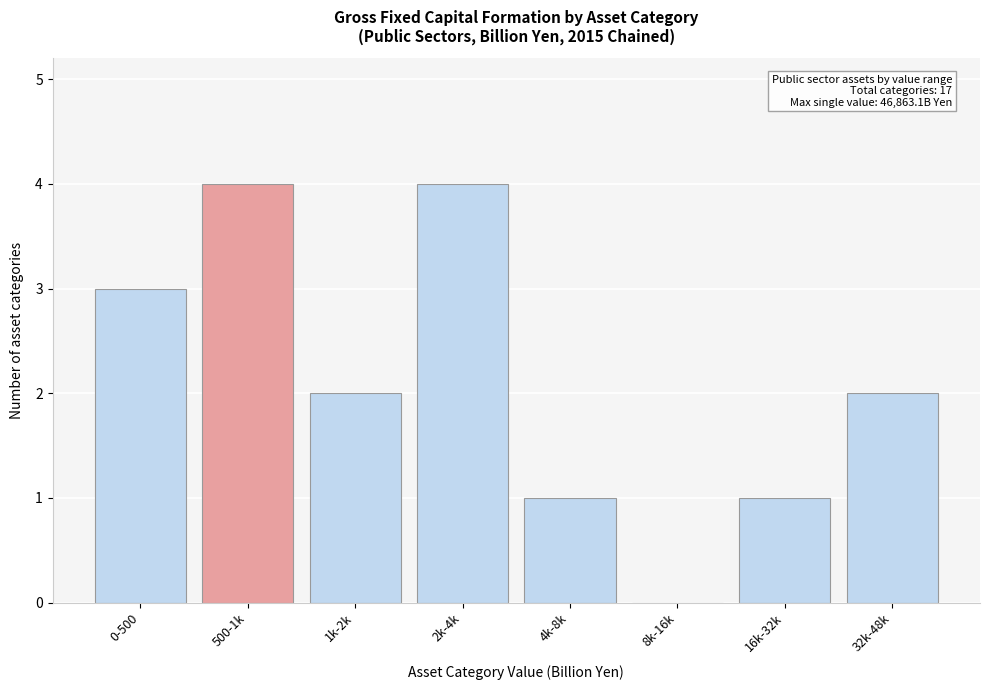

Reading left to right, what are all the values shown in this chart?

0-500=3	500-1k=4	1k-2k=2	2k-4k=4	4k-8k=1	8k-16k=0	16k-32k=1	32k-48k=2